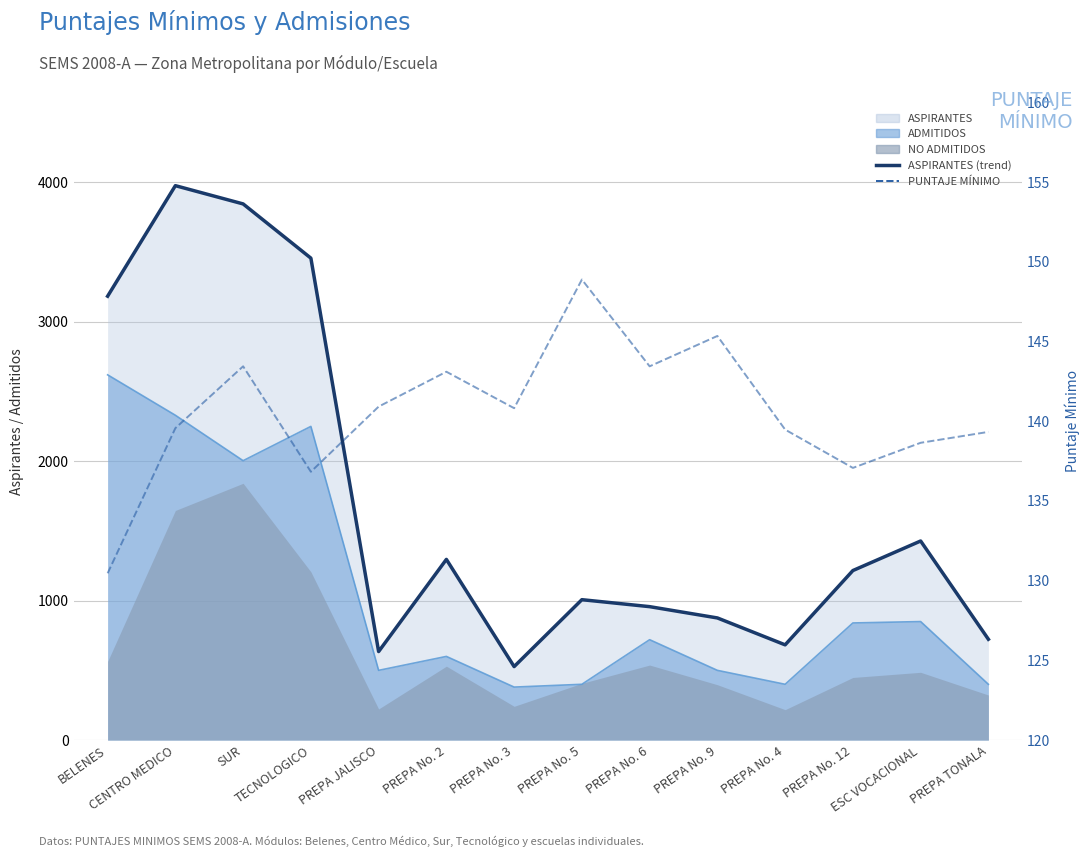

True or false: ASPIRANTES (line) and PUNTAJE MINIMO cross at least once.

False